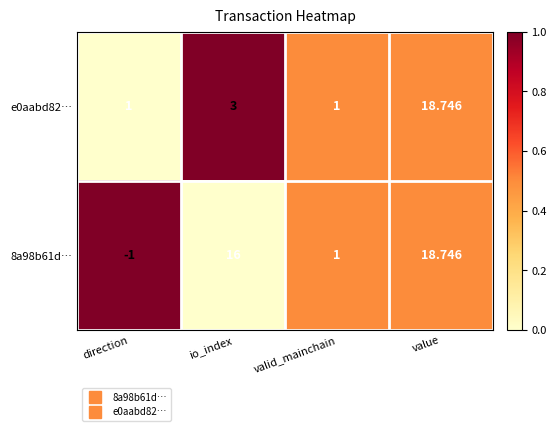

What is the total value across all series at io_index?

19.0